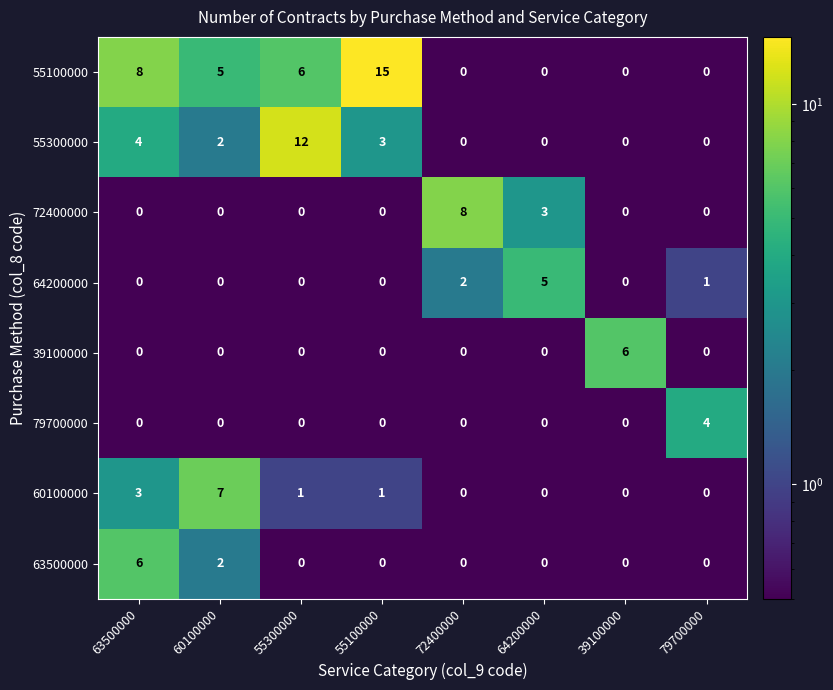

At which label is 55300000 closest to 6?

63500000